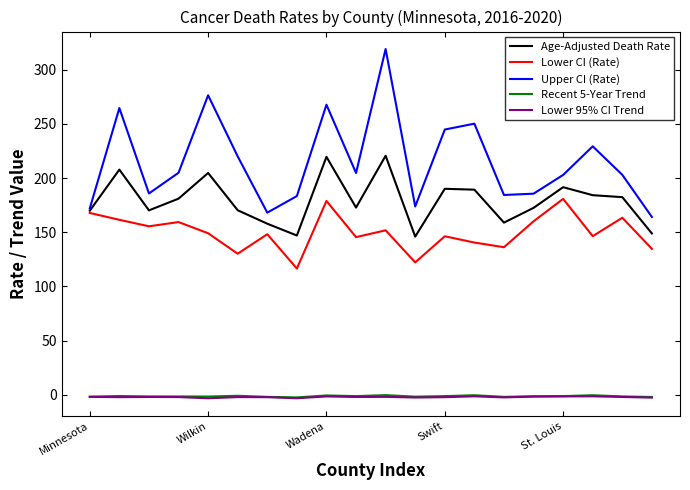

True or false: Recent 5-Year Trend and Lower CI (Rate) intersect in this chart.

False